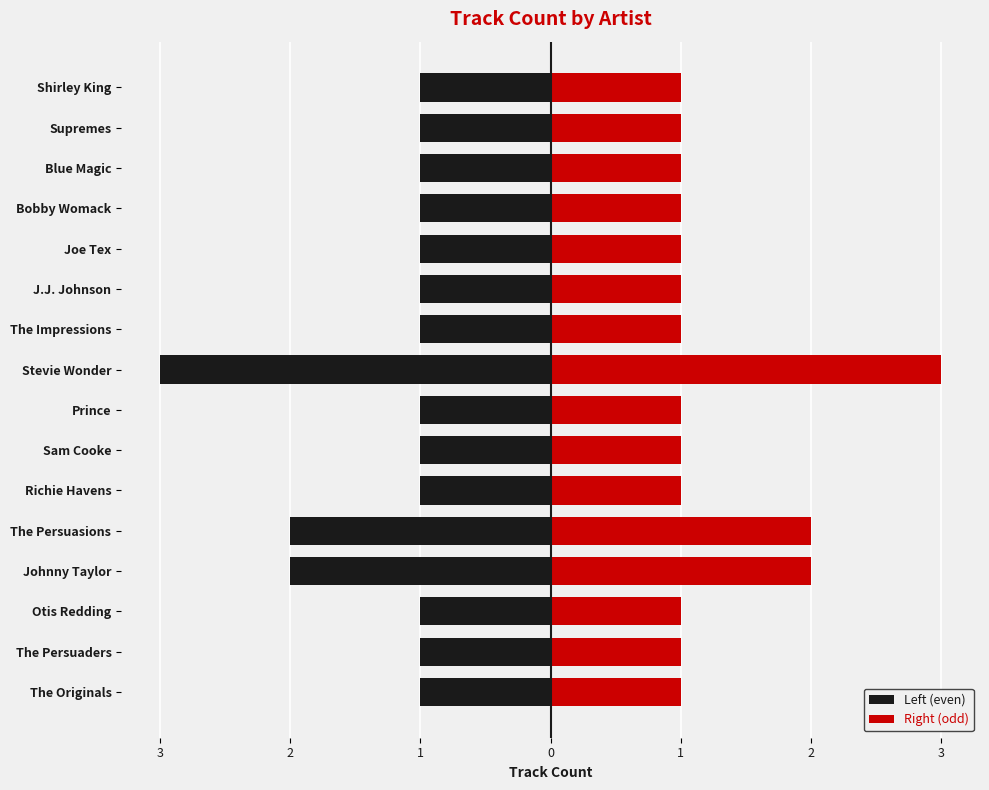

Reading right to left, what are all the values shown in this chart?

Left (even): -1	-1	-1	-1	-1	-1	-1	-3	-1	-1	-1	-2	-2	-1	-1	-1
Right (odd): 1	1	1	1	1	1	1	3	1	1	1	2	2	1	1	1